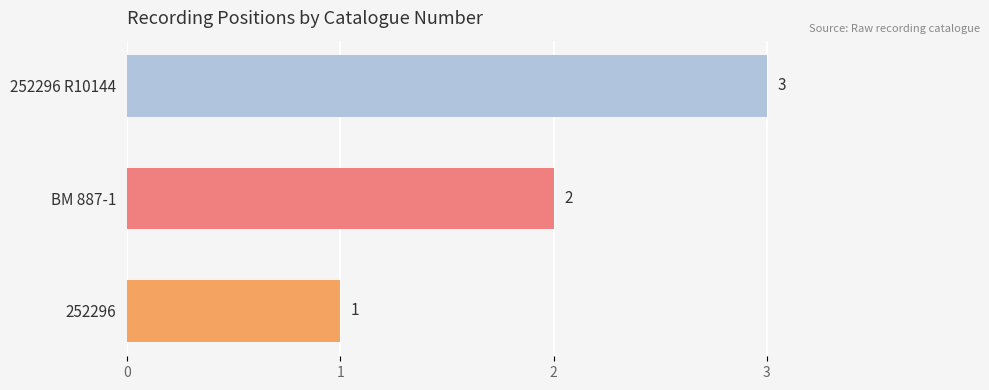

Is it true that the value at BM 887-1 is 2?

True